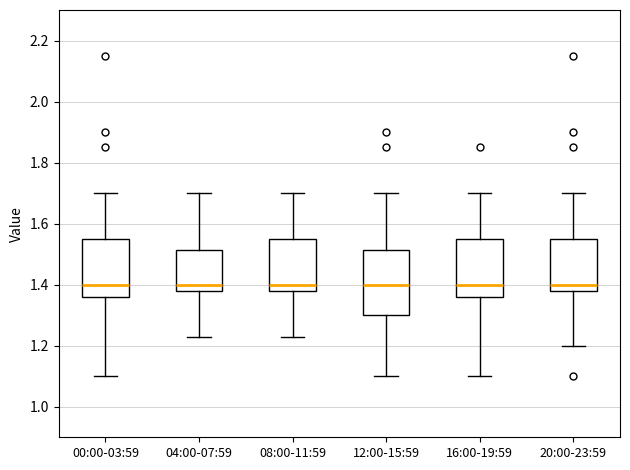

Which box is the tallest, from its lower edge to its upper edge?

12:00-15:59